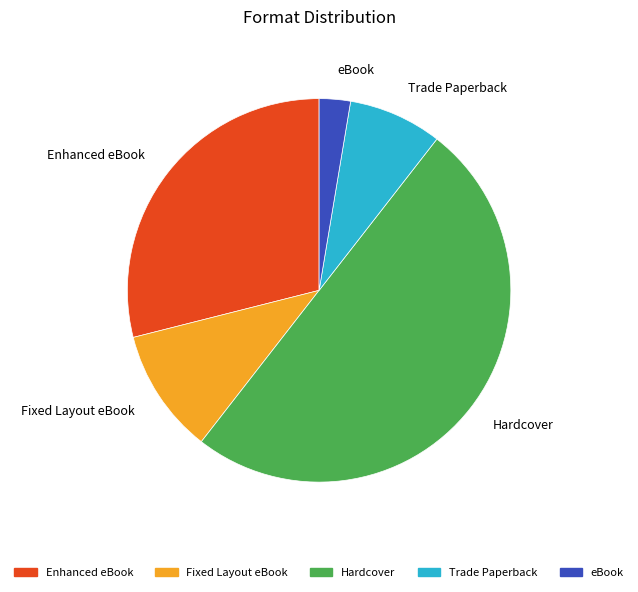

What is the smallest slice in the pie chart?

eBook